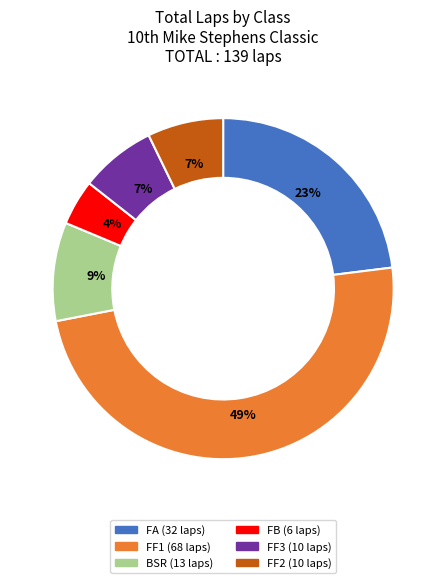

Is there any slice that represents more than half of the pie?

No